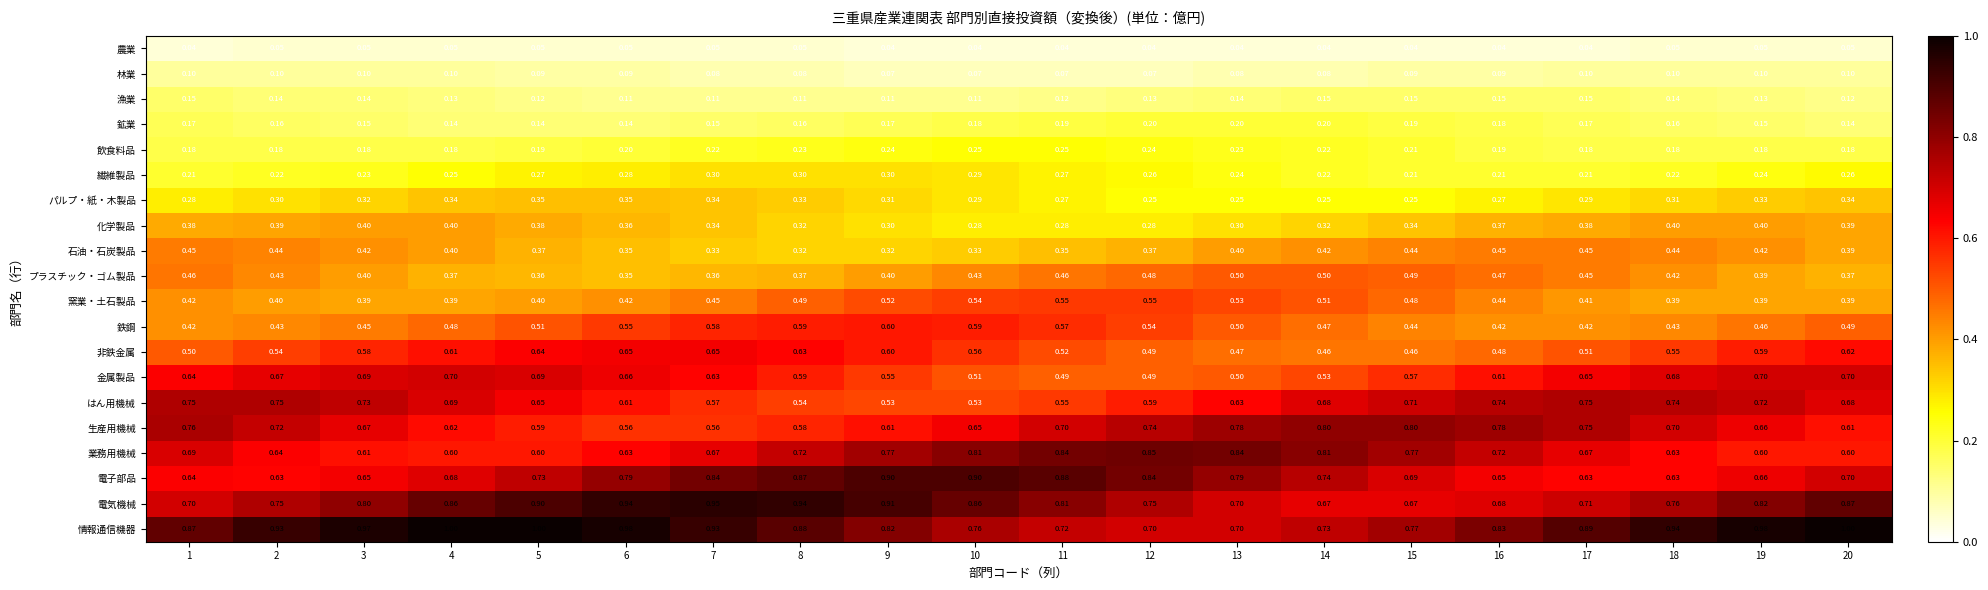

List the series in order of their peak value, lowest first.

農業, 林業, 漁業, 鉱業, 飲食料品, 繊維製品, パルプ・紙・木製品, 化学製品, 石油・石炭製品, プラスチック・ゴム製品, 窯業・土石製品, 鉄鋼, 非鉄金属, 金属製品, はん用機械, 生産用機械, 業務用機械, 電子部品, 電気機械, 情報通信機器